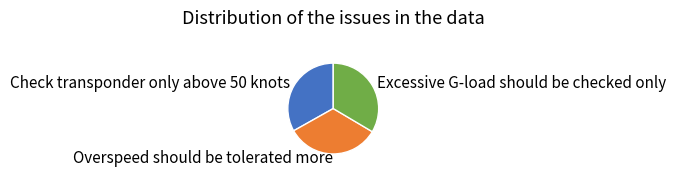

How many slices are in this pie chart?

3